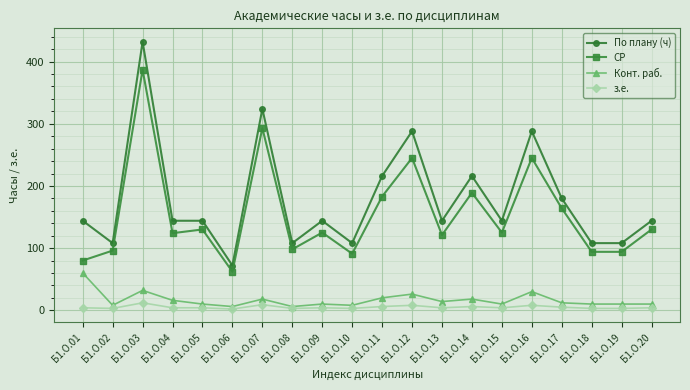

True or false: СР and По плану (ч) intersect in this chart.

False